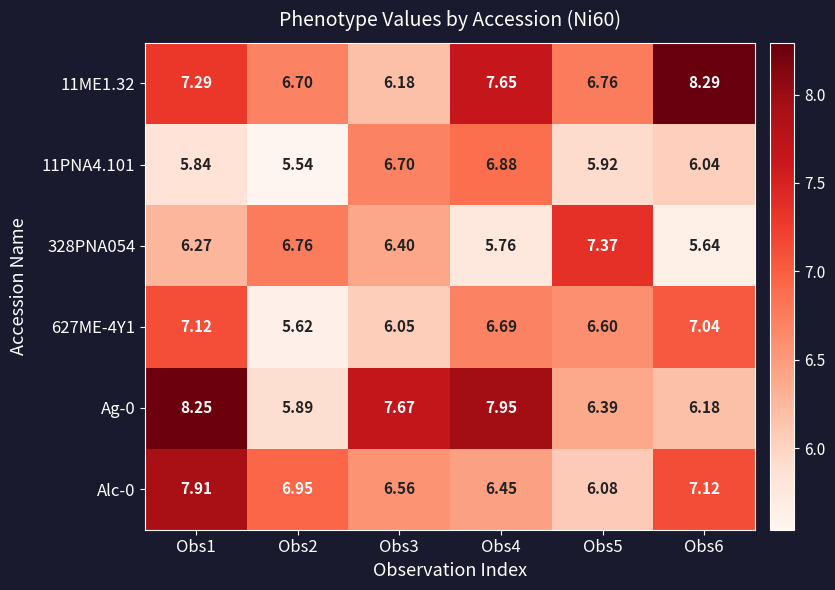

Is the value of 328PNA054 at Obs6 greater than the value of 627ME-4Y1 at Obs1?

No